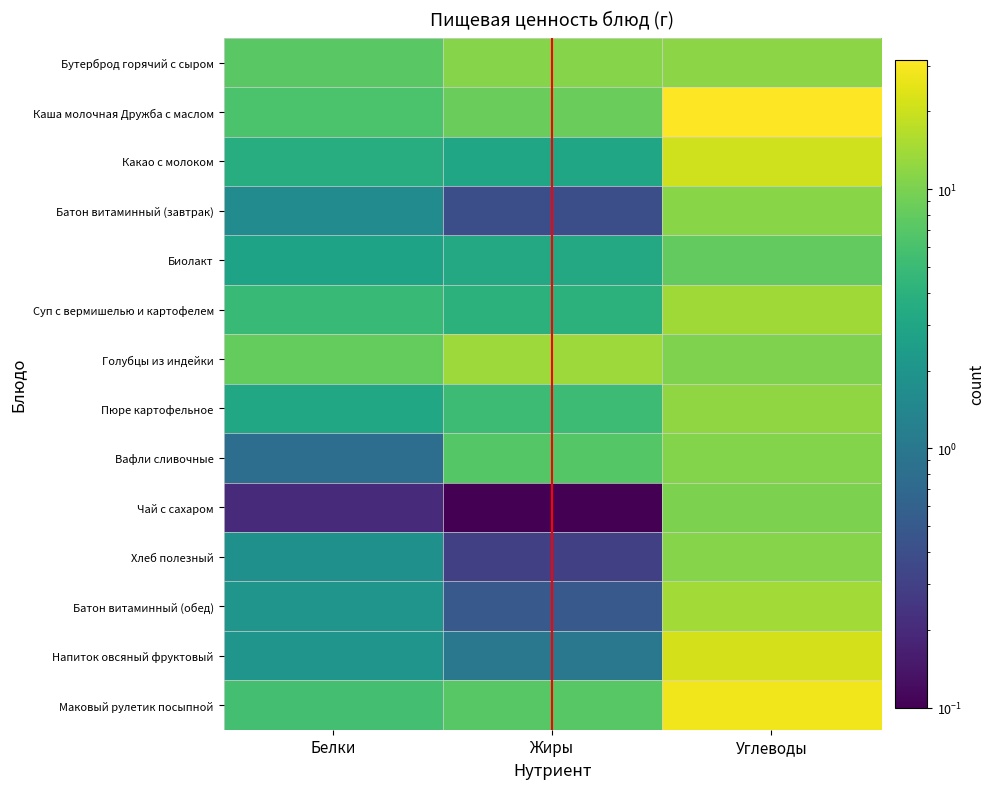

Count the Биолакт values in the range 2 to 8.

3